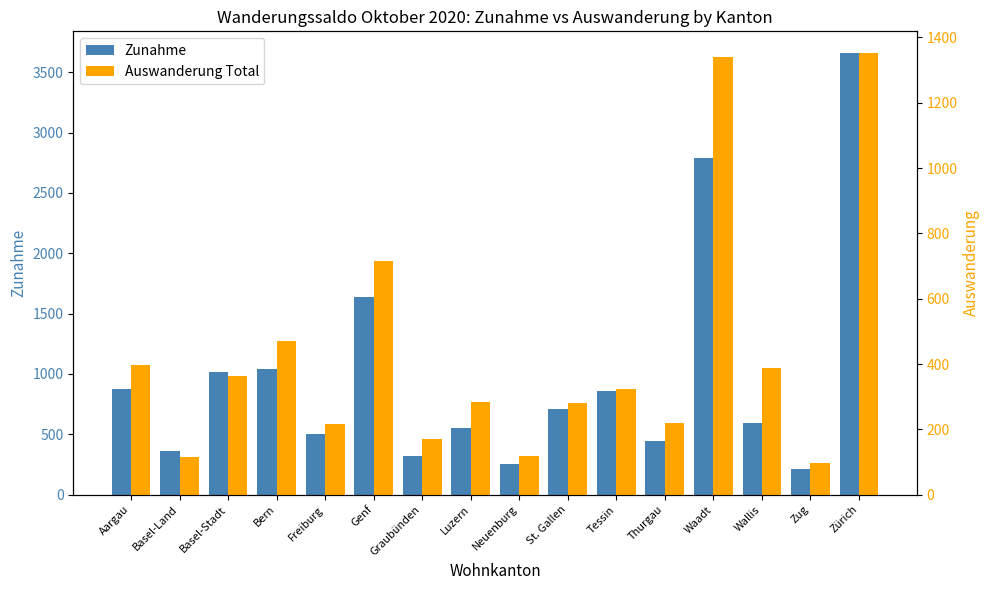

At which category is the sum across all series the highest?

Zürich